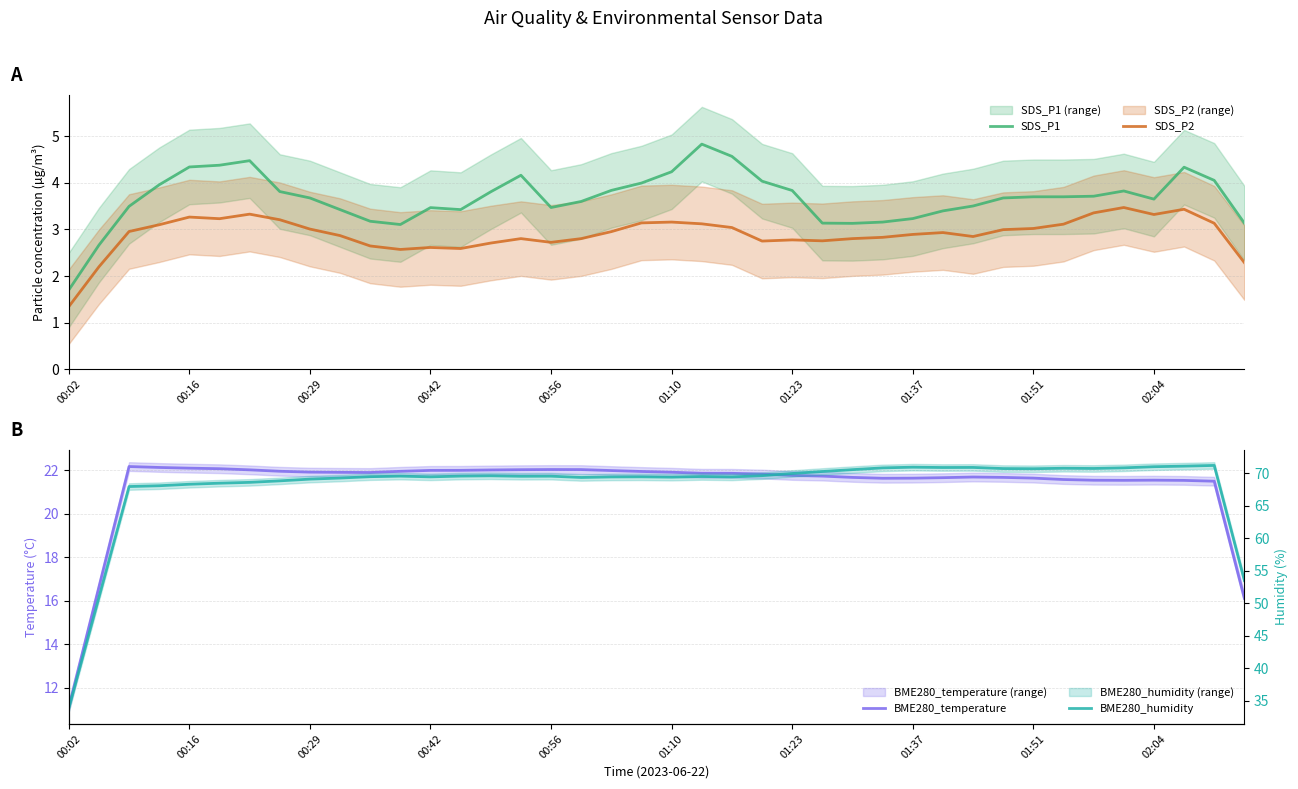

The BME280_temperature series shows 22.2 at 39. True or false?

False